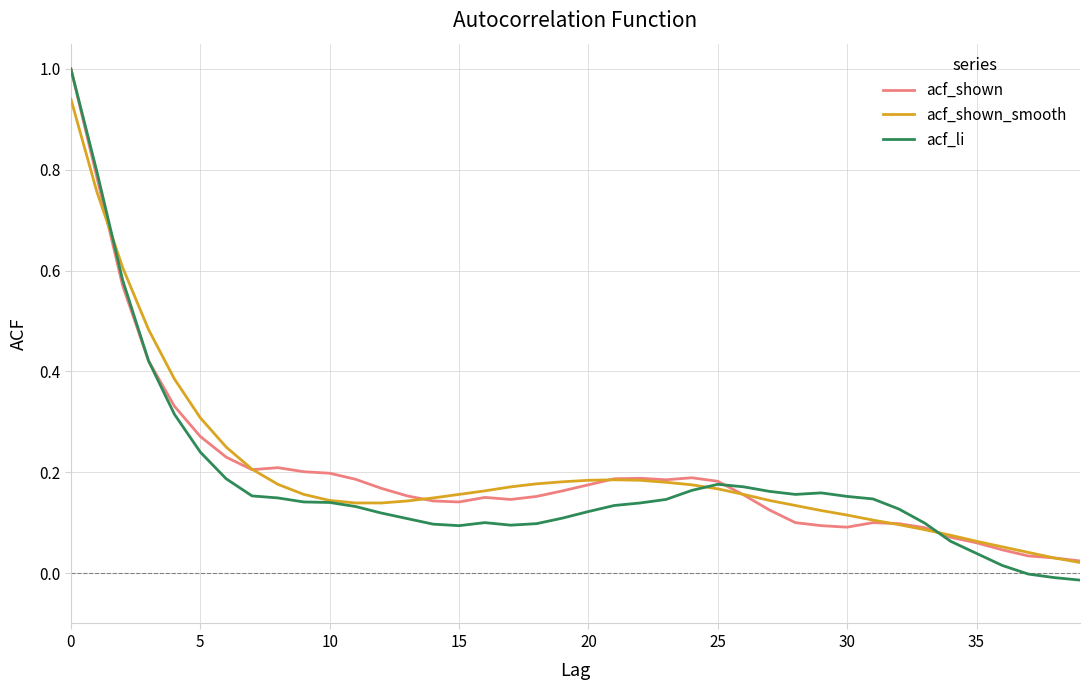

Which series has the largest range (max minus min)?

acf_li